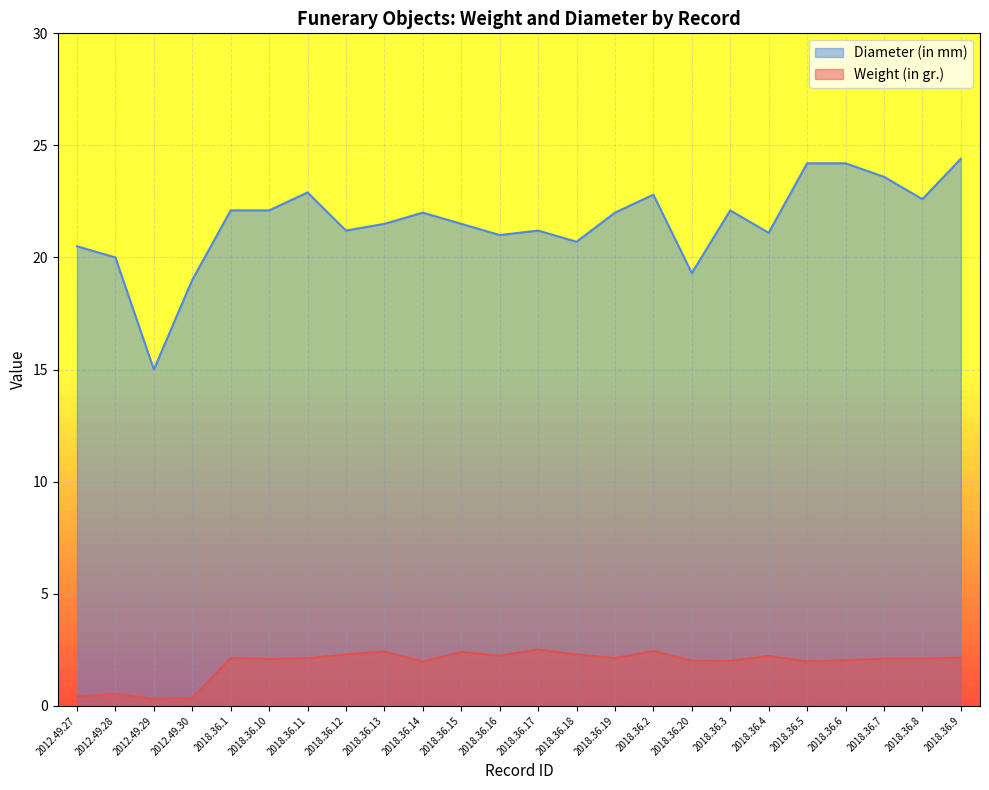

What is the difference between the maximum and minimum values in the Weight (in gr.) series?

2.2